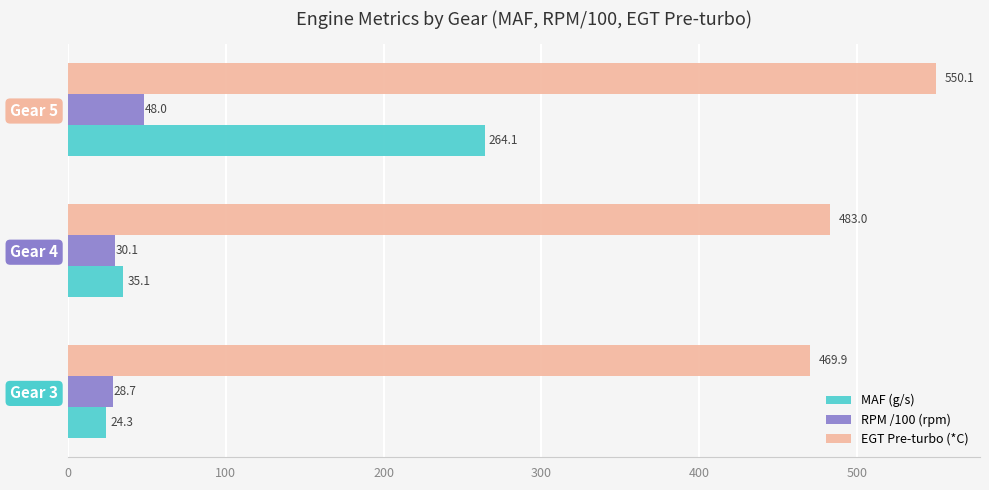

What is the sum of the MAF (g/s) values at Gear 5 and Gear 4?

299.2